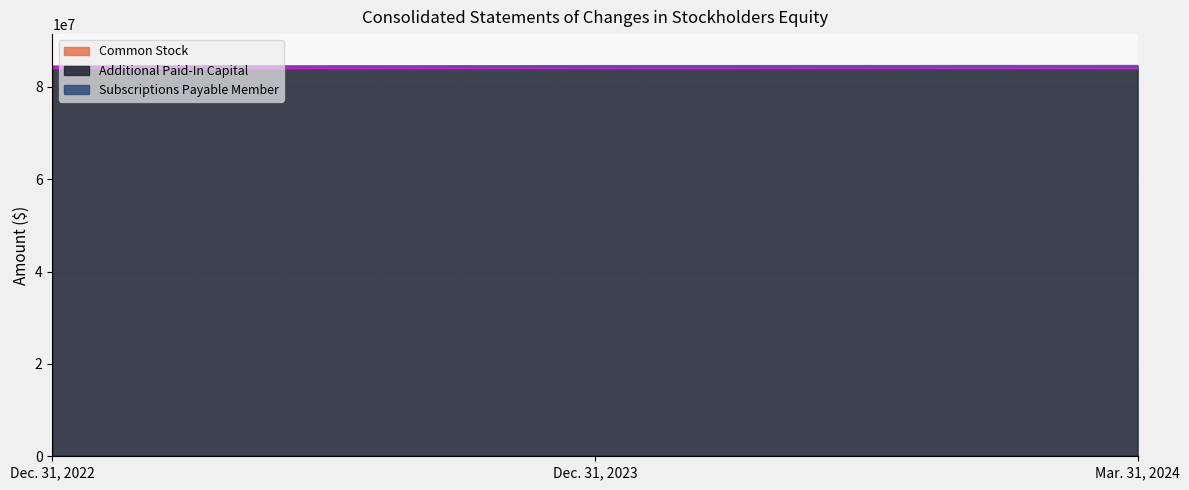

What is the spread (max minus min) of values at Mar. 31, 2024?

723750